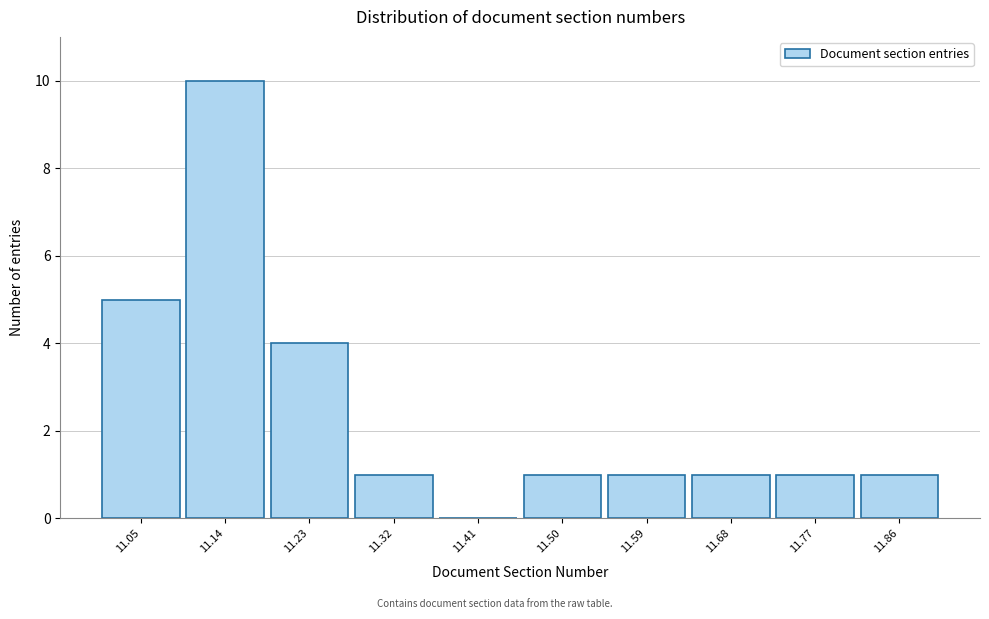

Reading left to right, extract all data points from this chart.

11.05=5	11.14=10	11.23=4	11.32=1	11.41=0	11.50=1	11.59=1	11.68=1	11.77=1	11.86=1